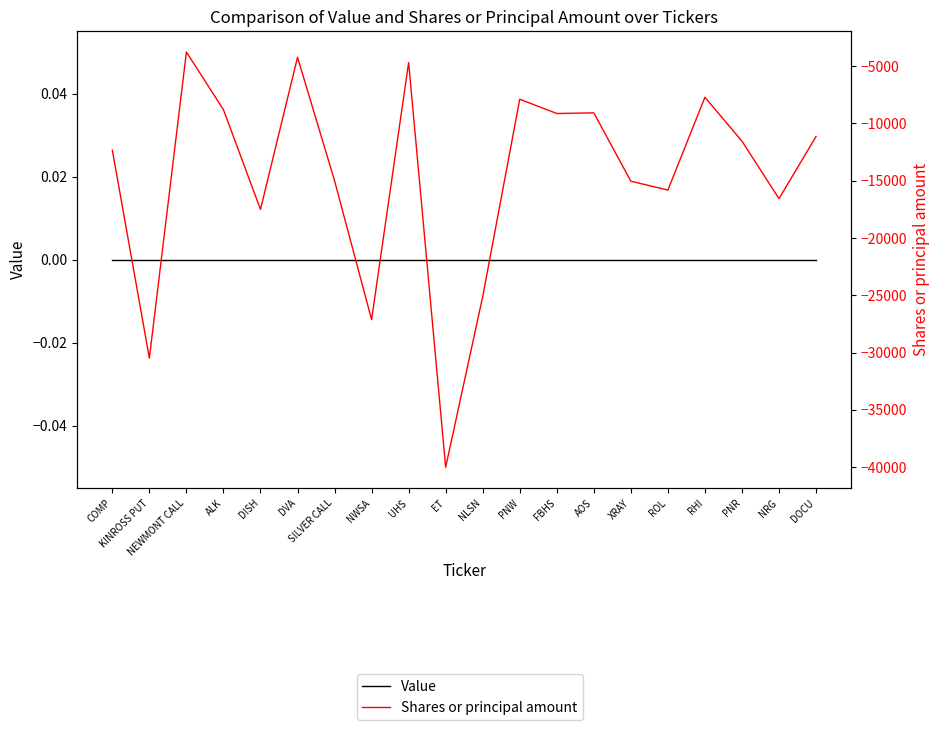

How many lines are shown in the chart?

2